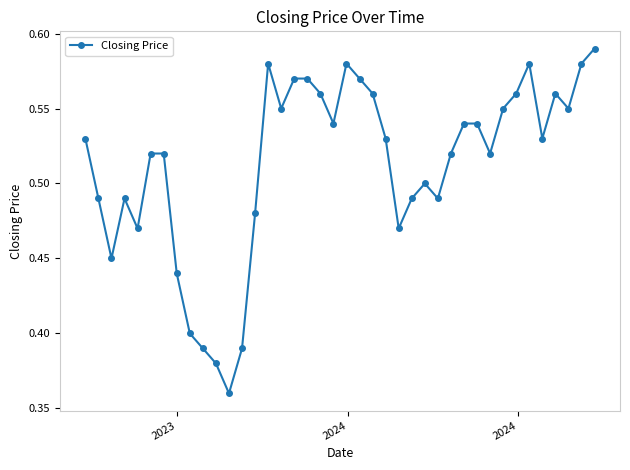

What is the sum of all values?

20.5